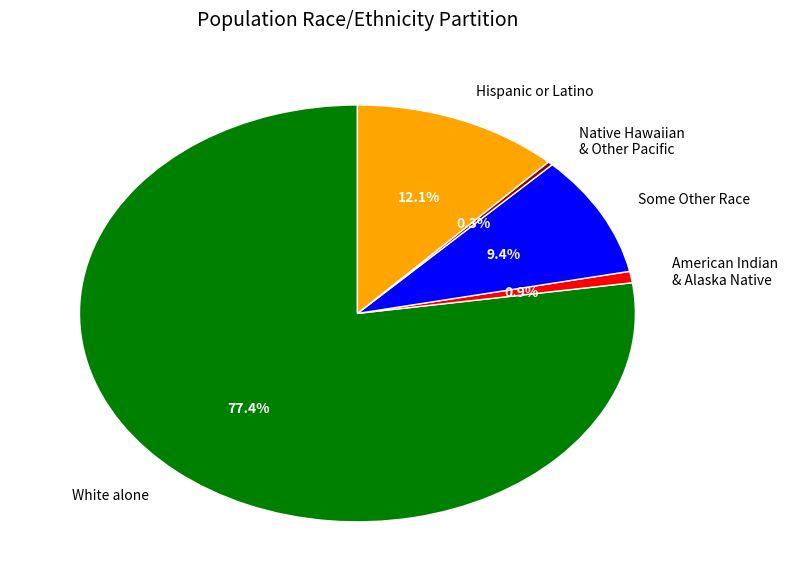

What percentage do Hispanic or Latino and White alone together represent?

89.4%